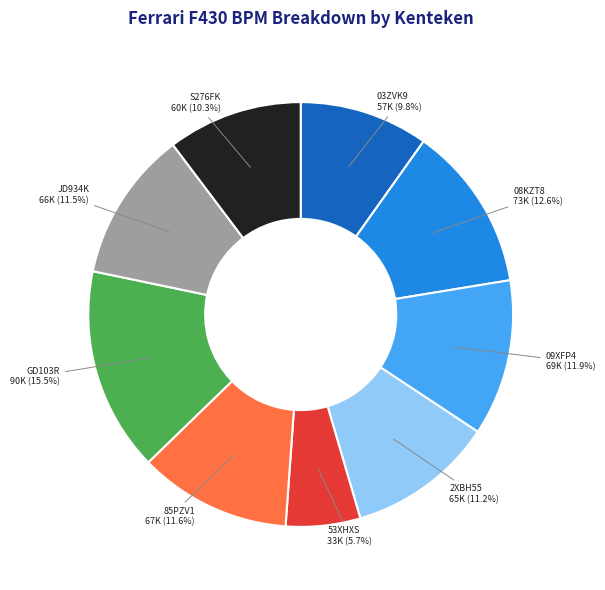

Is it true that JD934K is 23% of the pie?

False